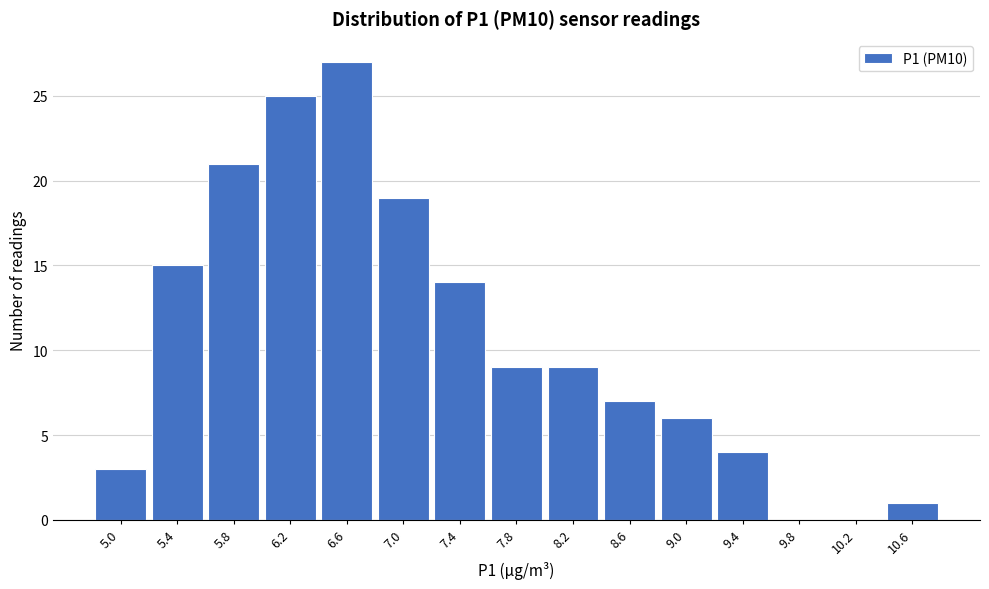

Reading left to right, transcribe this chart: for each bar, give the range it covers on the x-axis and its height. Neither the bar edges nor the heights are printed on the chart, so give them approximately, as read against the axes.

4.82 to 5.22: 3
5.22 to 5.62: 15
5.62 to 6.02: 21
6.02 to 6.42: 25
6.42 to 6.82: 27
6.82 to 7.22: 19
7.22 to 7.62: 14
7.62 to 8.02: 9
8.02 to 8.42: 9
8.42 to 8.82: 7
8.82 to 9.22: 6
9.22 to 9.62: 4
9.62 to 10.02: 0
10.02 to 10.42: 0
10.42 to 10.82: 1